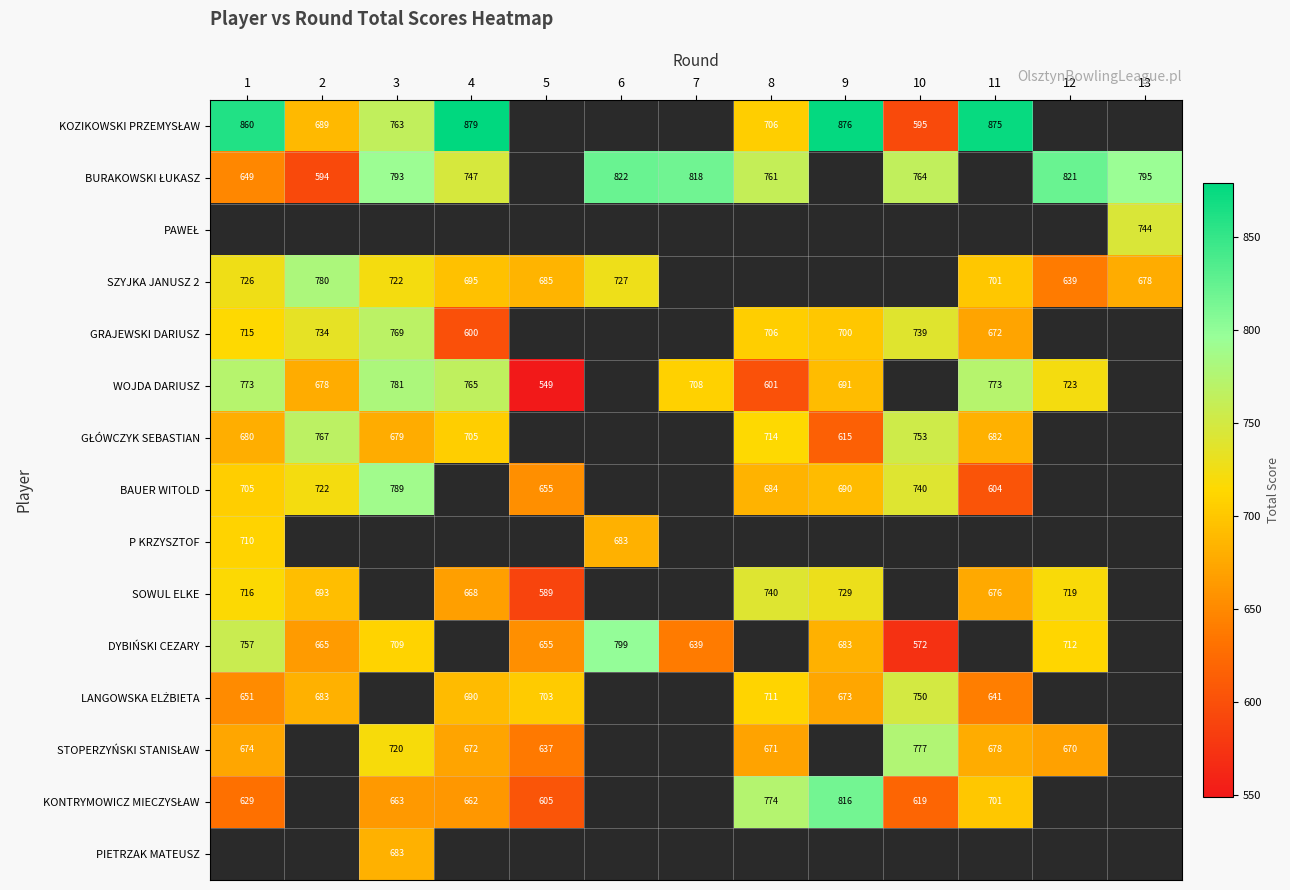

Which has a higher value, 2 or 1?

1